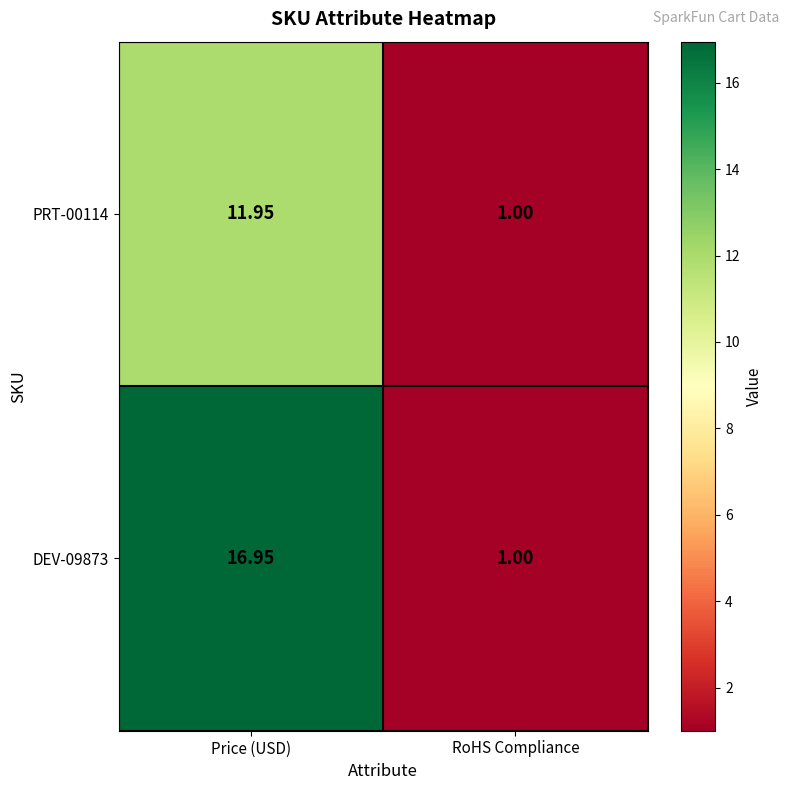

Which series has the widest spread of values?

DEV-09873